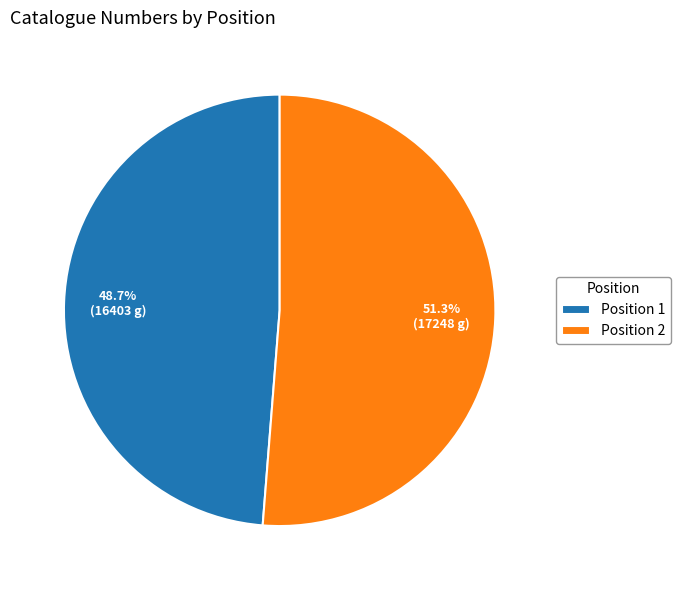

Is it true that Position 2 is 59% of the pie?

False